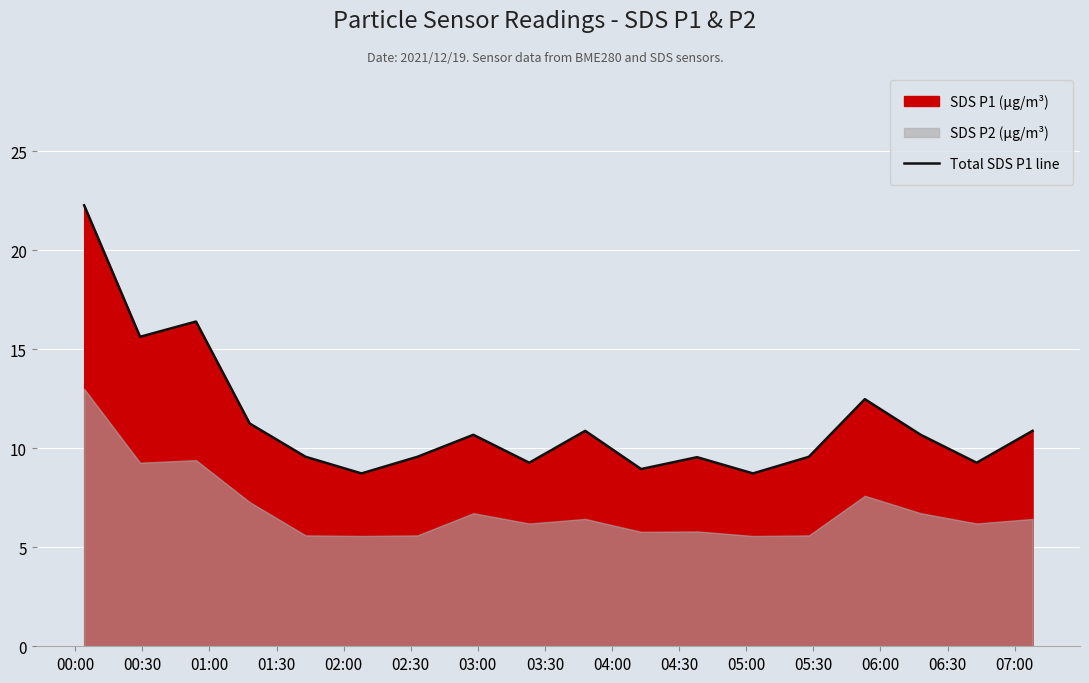

What is the highest value of the Total SDS P1 line series?

22.3